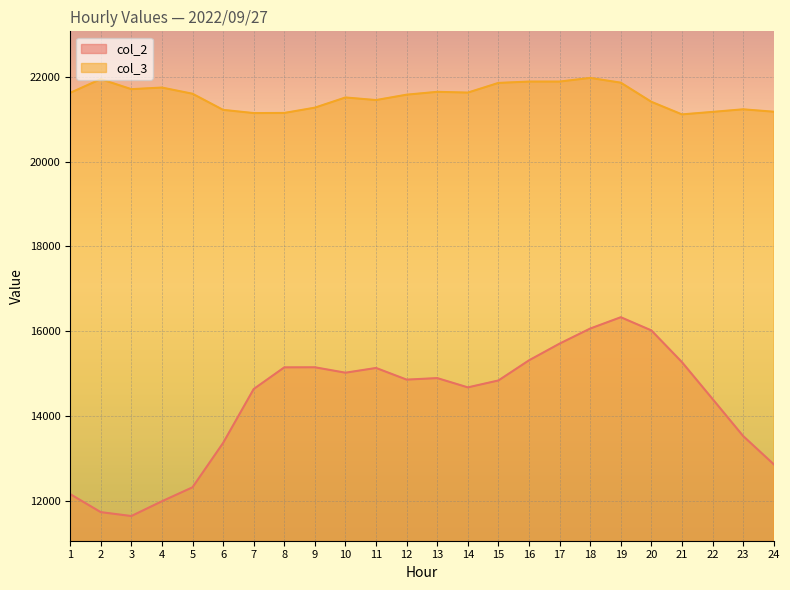

What is the average value of the col_2 series?

14295